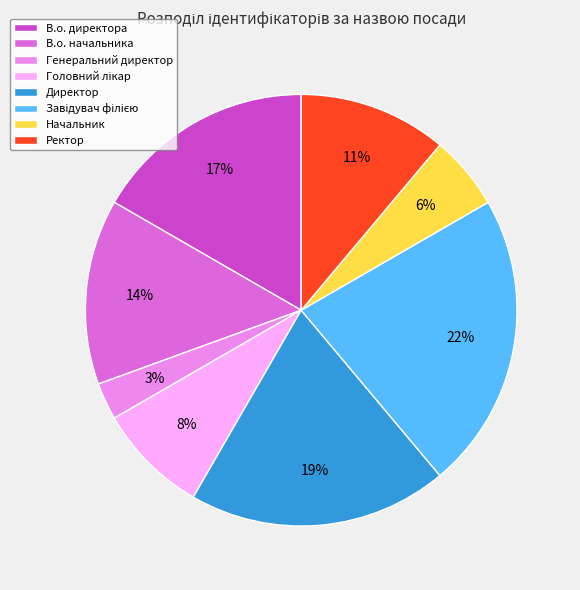

Is there any slice that represents more than half of the pie?

No